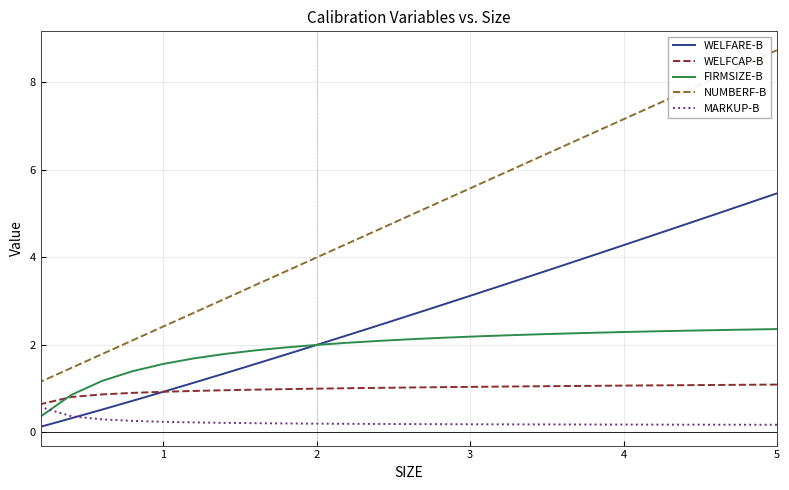

Reading left to right, list all the values displayed in this chart.

WELFARE-B: 5.5	5.2	5.0	4.8	4.5	4.3	4.0	3.8	3.6	3.4	3.1	2.9	2.7	2.4	2.2	2.0	1.8	1.6	1.3	1.1	0.9	0.7	0.5	0.3	0.1
WELFCAP-B: 1.1	1.1	1.1	1.1	1.1	1.1	1.1	1.1	1.1	1.0	1.0	1.0	1.0	1.0	1.0	1.0	1.0	1.0	1.0	0.9	0.9	0.9	0.9	0.8	0.6
FIRMSIZE-B: 2.4	2.4	2.3	2.3	2.3	2.3	2.3	2.3	2.2	2.2	2.2	2.2	2.1	2.1	2.0	2.0	1.9	1.9	1.8	1.7	1.6	1.4	1.2	0.9	0.4
NUMBERF-B: 8.7	8.4	8.1	7.8	7.5	7.2	6.8	6.5	6.2	5.9	5.6	5.3	4.9	4.6	4.3	4.0	3.7	3.4	3.1	2.7	2.4	2.1	1.8	1.5	1.2
MARKUP-B: 0.2	0.2	0.2	0.2	0.2	0.2	0.2	0.2	0.2	0.2	0.2	0.2	0.2	0.2	0.2	0.2	0.2	0.2	0.2	0.2	0.2	0.3	0.3	0.4	0.6